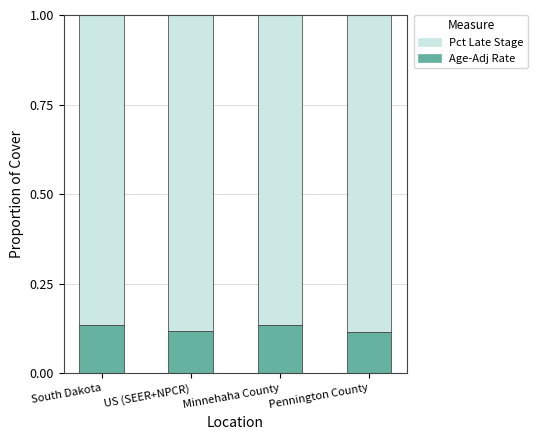

What is the total value across all series at Pennington County?

1.0